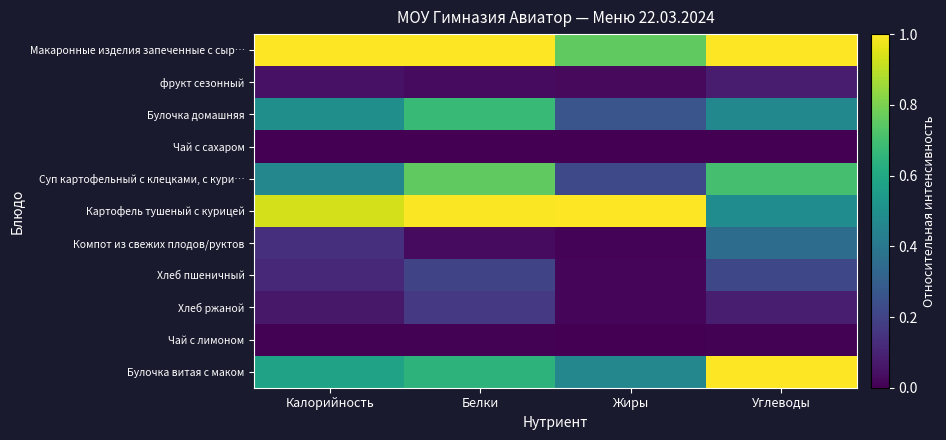

Which series changed the most between Белки and Углеводы?

Картофель тушеный с курицей